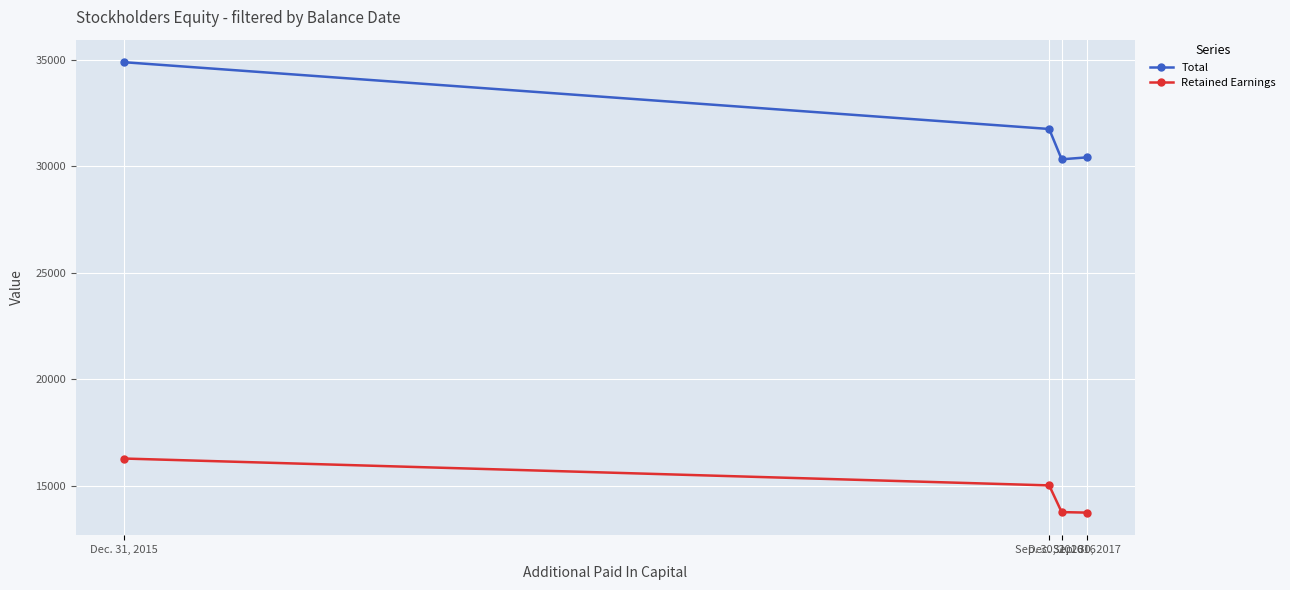

Reading right to left, what are all the values shown in this chart?

Total: 30416	30324	31747	34881
Retained Earnings: 13746	13770	15023	16284